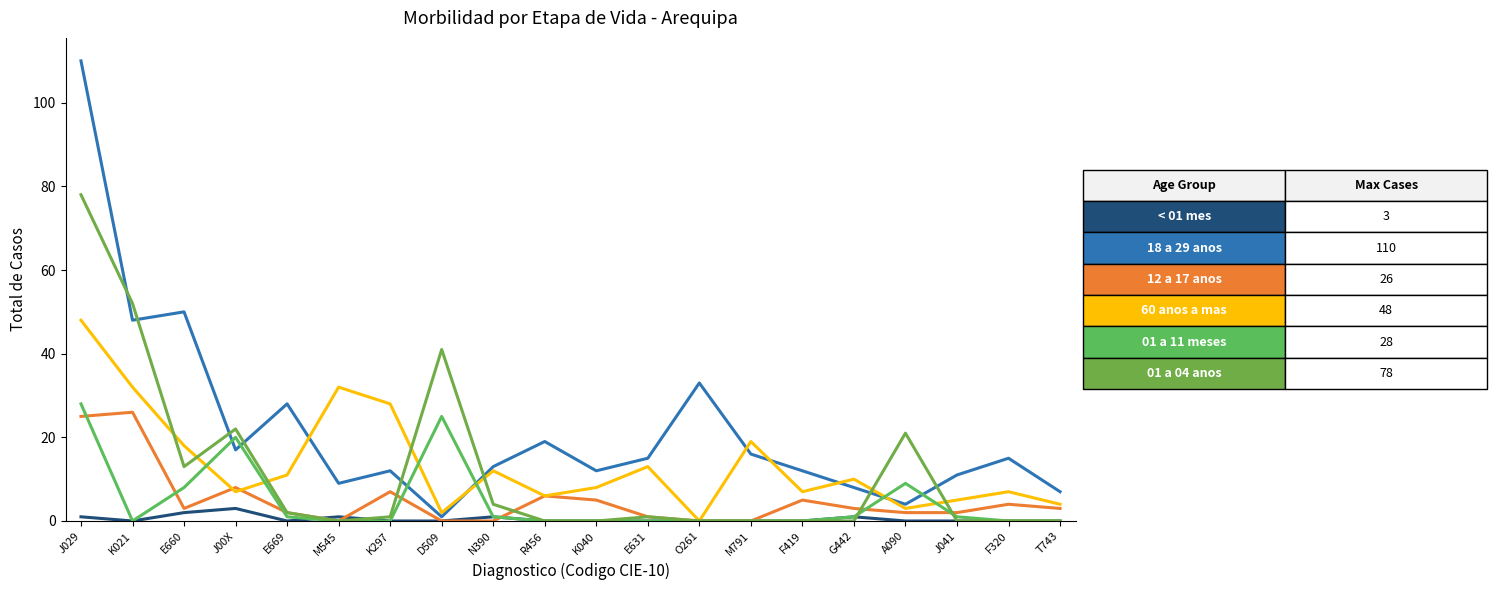

How many lines are shown in the chart?

6